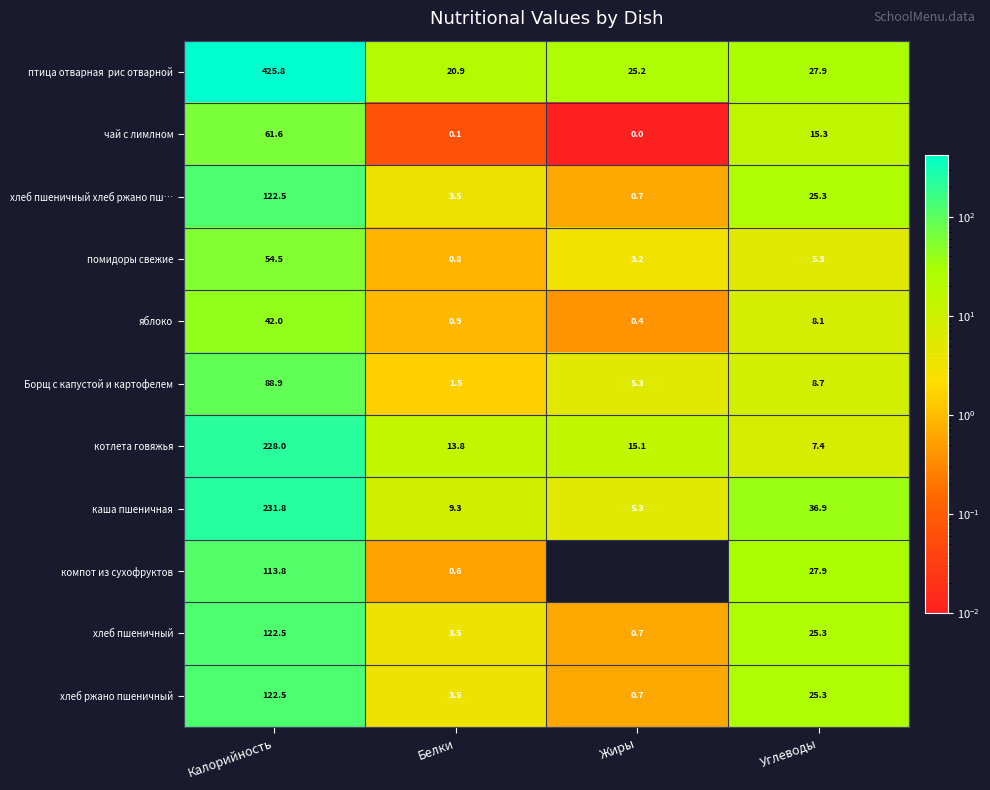

True or false: чай с лимлном has a value of 25.6 at Углеводы.

False